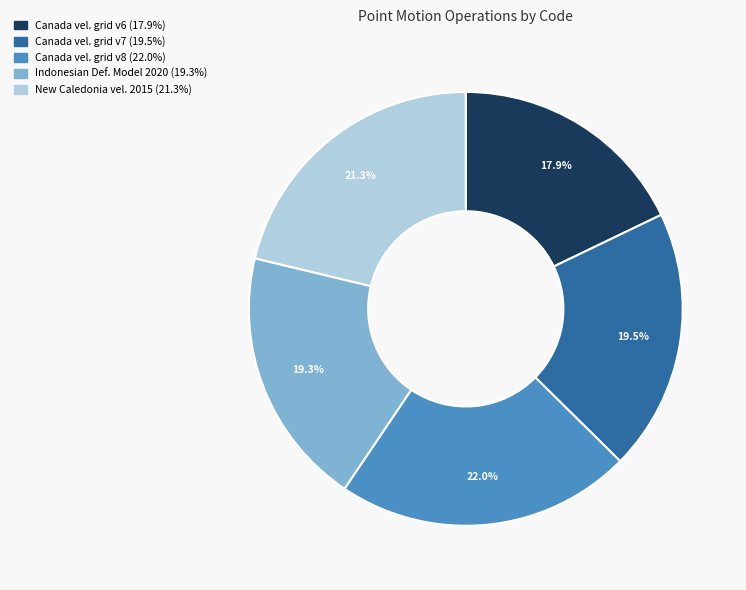

How many segments does this pie chart have?

5